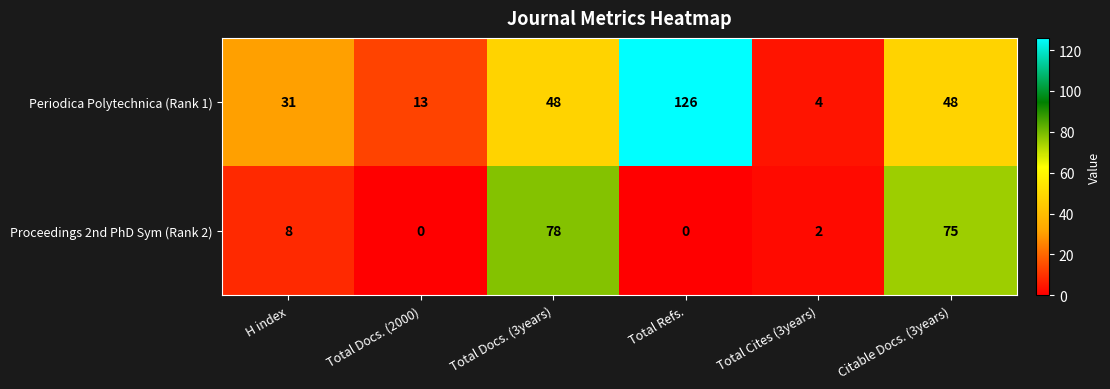

Between Total Docs. (3years) and Total Cites (3years), which series saw the biggest shift?

Proceedings 2nd PhD Sym (Rank 2)